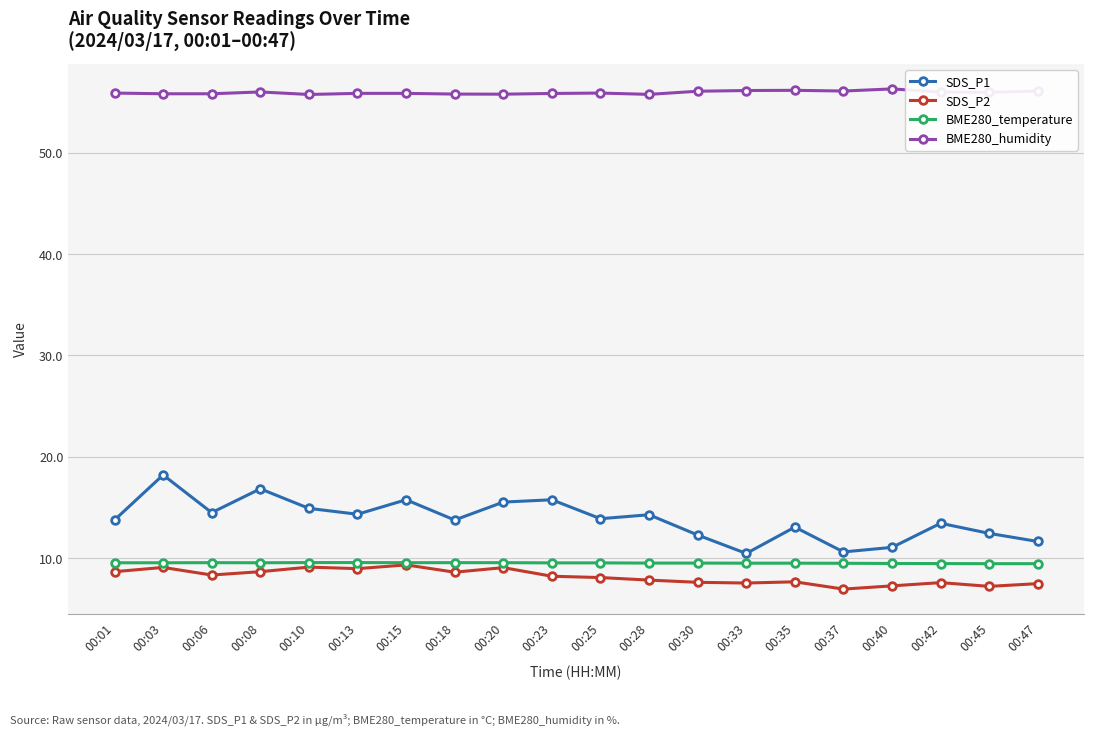

What is the difference between the highest and lowest values at 00:35?

48.5